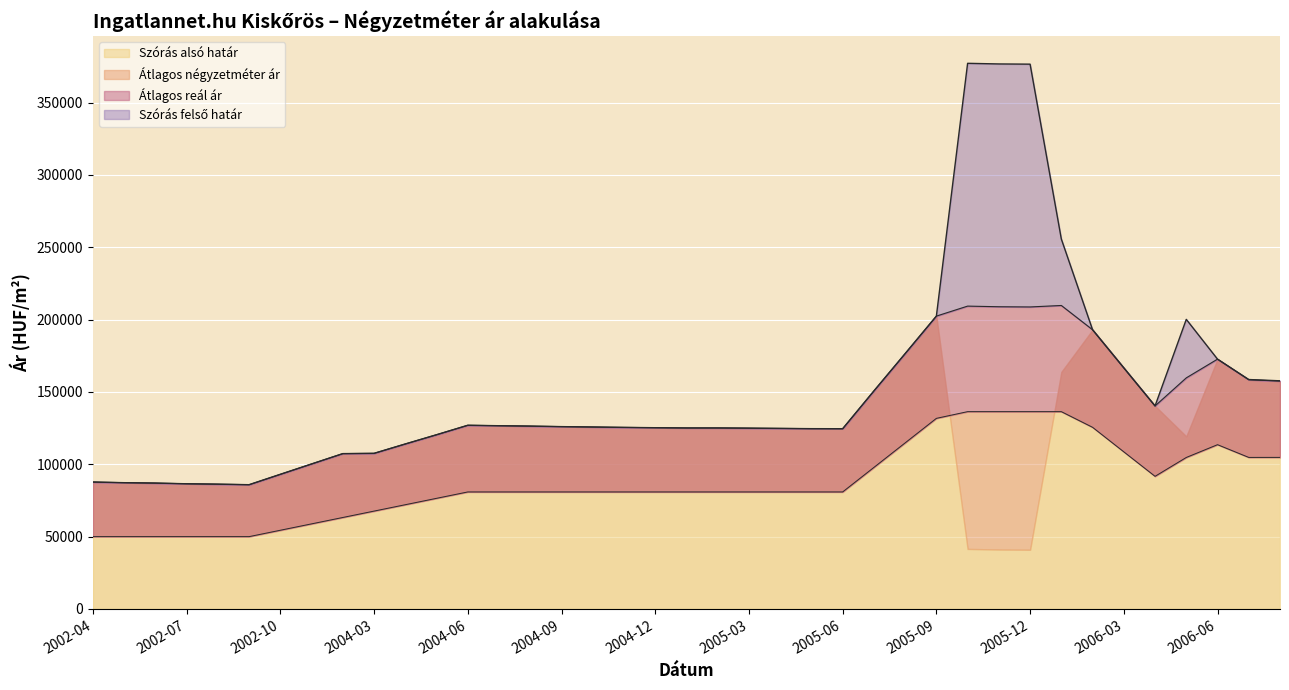

At which category is the sum across all series the highest?

2005-10